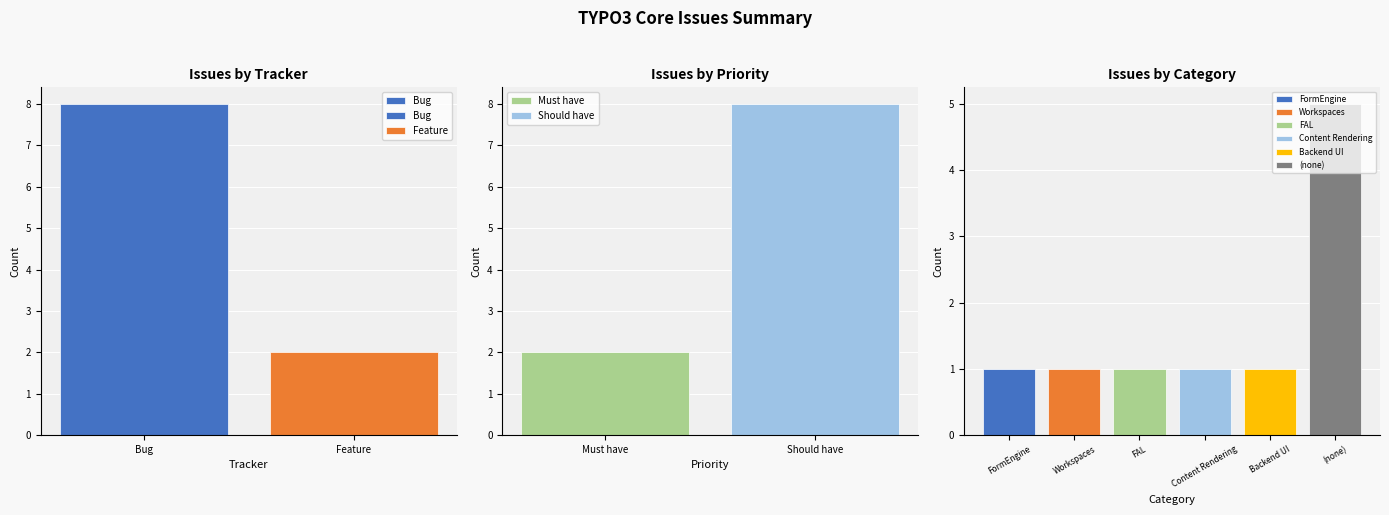

What is the difference between the maximum and minimum values?

6